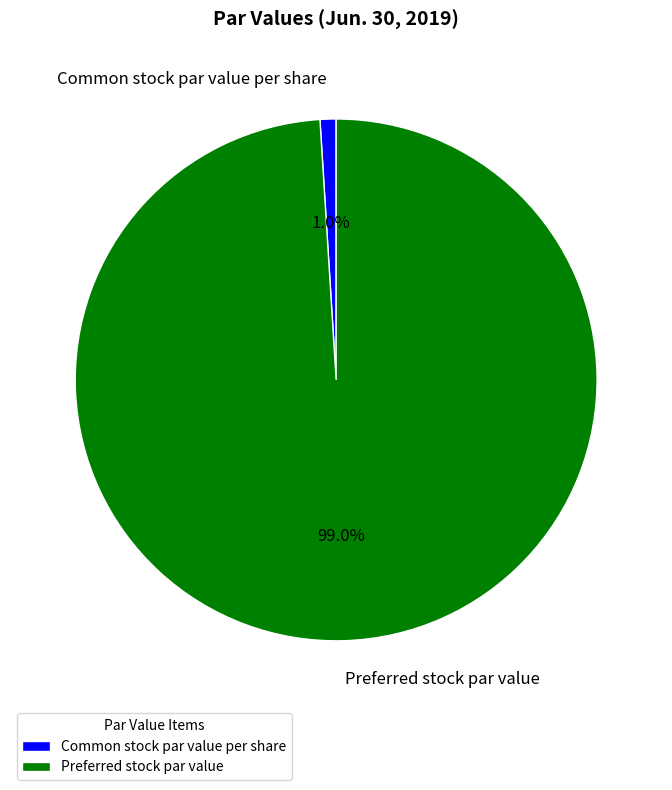

What is the total percentage of Common stock par value per share and Preferred stock par value?

100.0%